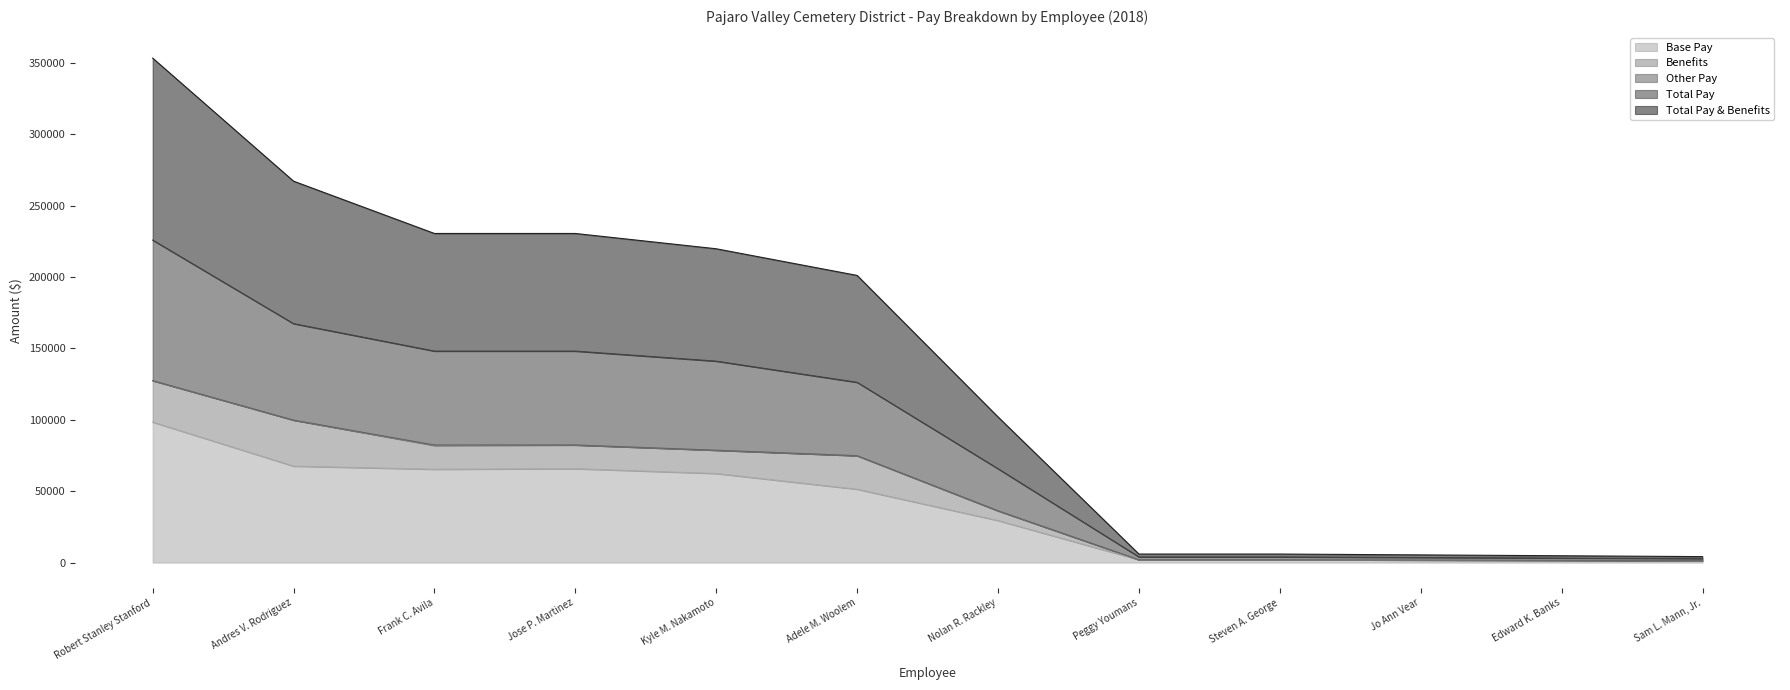

The Base Pay series shows 13916.1 at Jose P. Martinez. True or false?

False